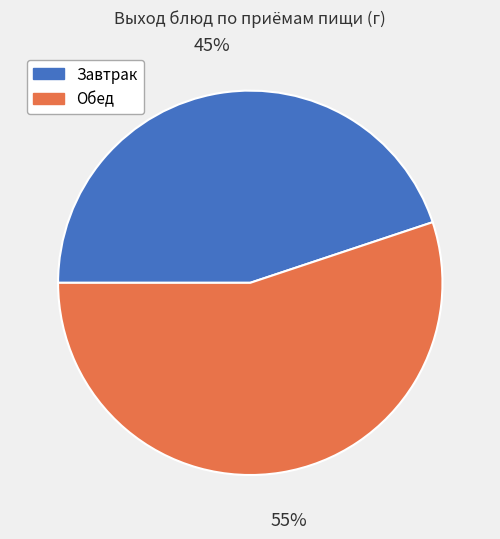

To the nearest percent, what portion does Завтрак represent?

45%